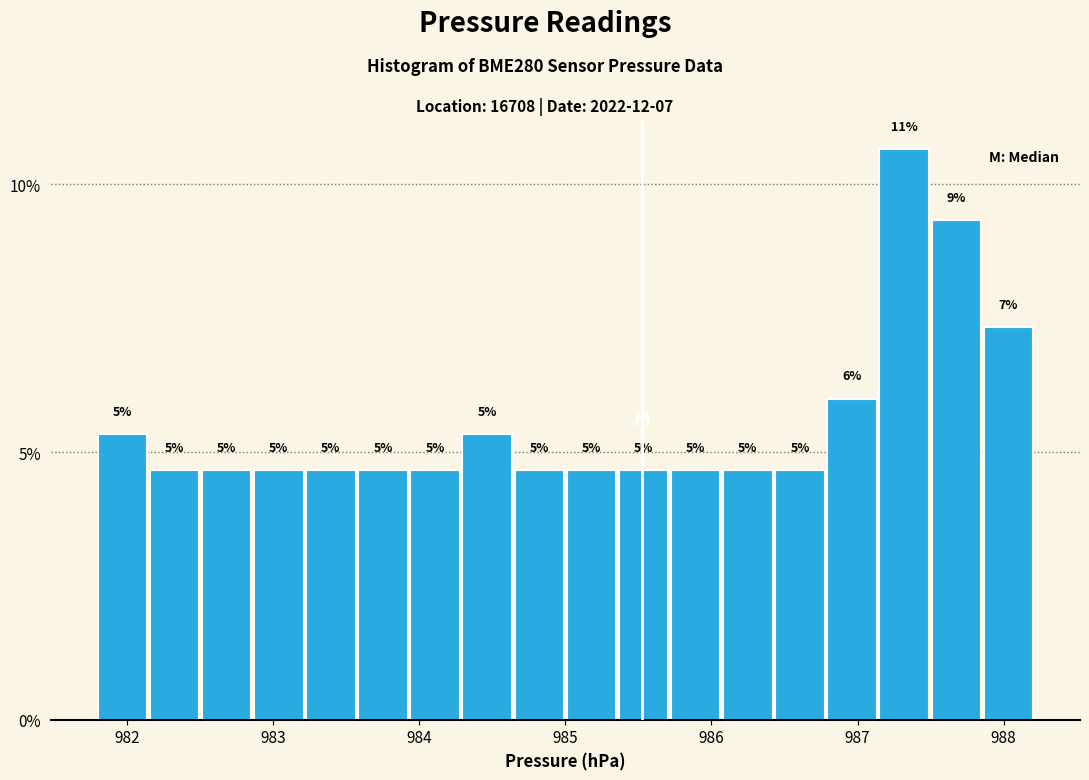

Around what value on the x-axis is the tallest bar? Give the approximate position of its centre, as read against the axis.

987.3